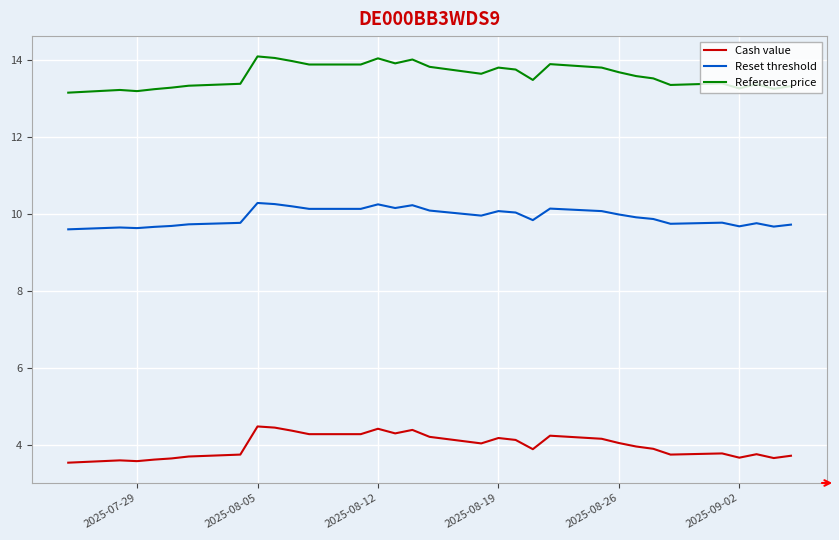

List the series in order of their peak value, lowest first.

Cash value, Reset threshold, Reference price